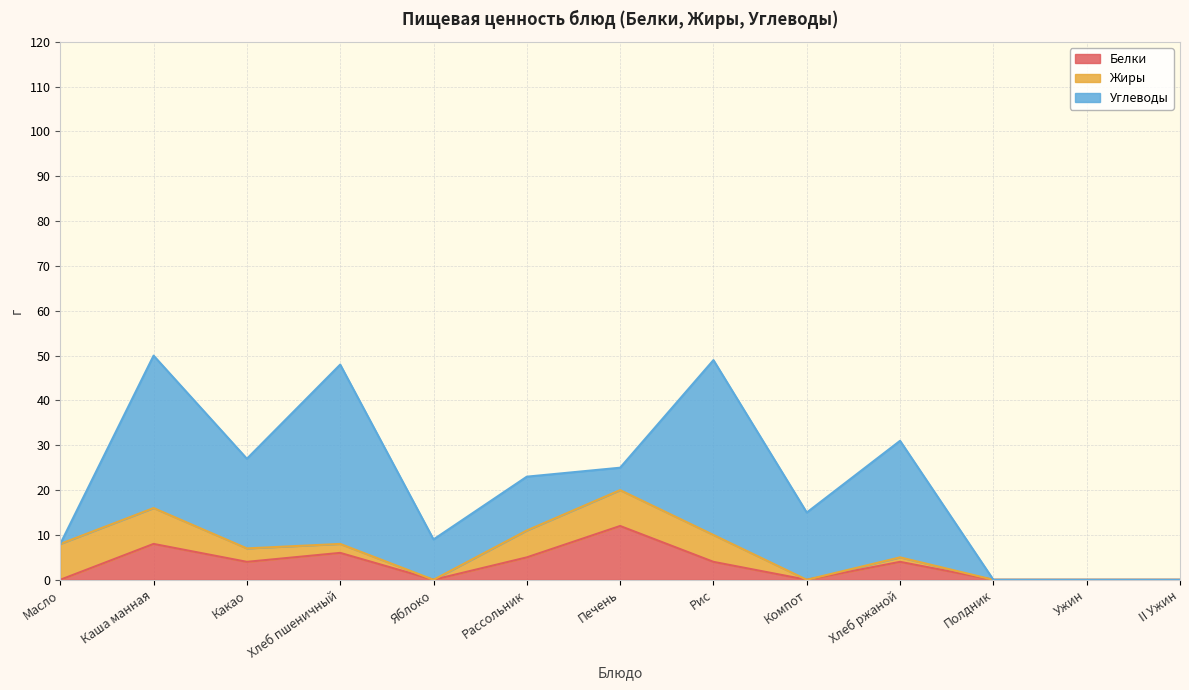

Is the value of Жиры at Рис greater than the value of Углеводы at Яблоко?

No